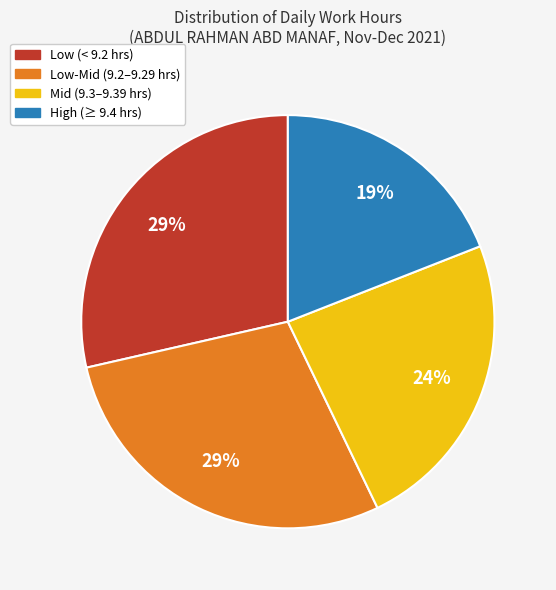

Is there any slice that represents more than half of the pie?

No